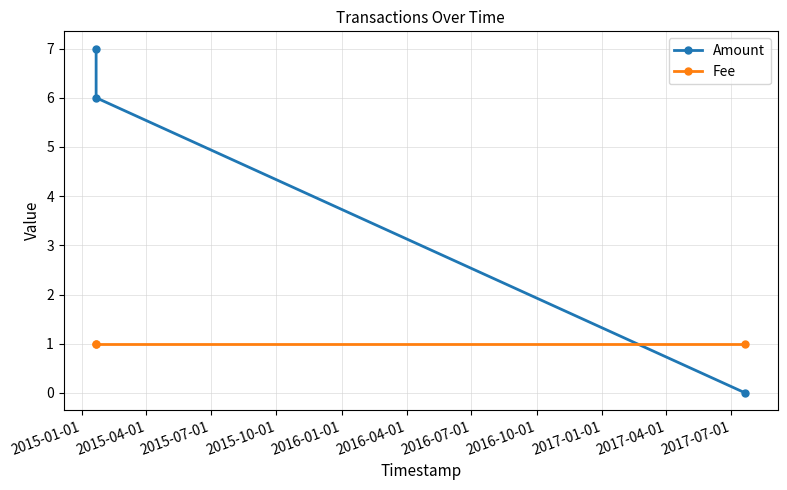

How many series are shown in this chart?

2